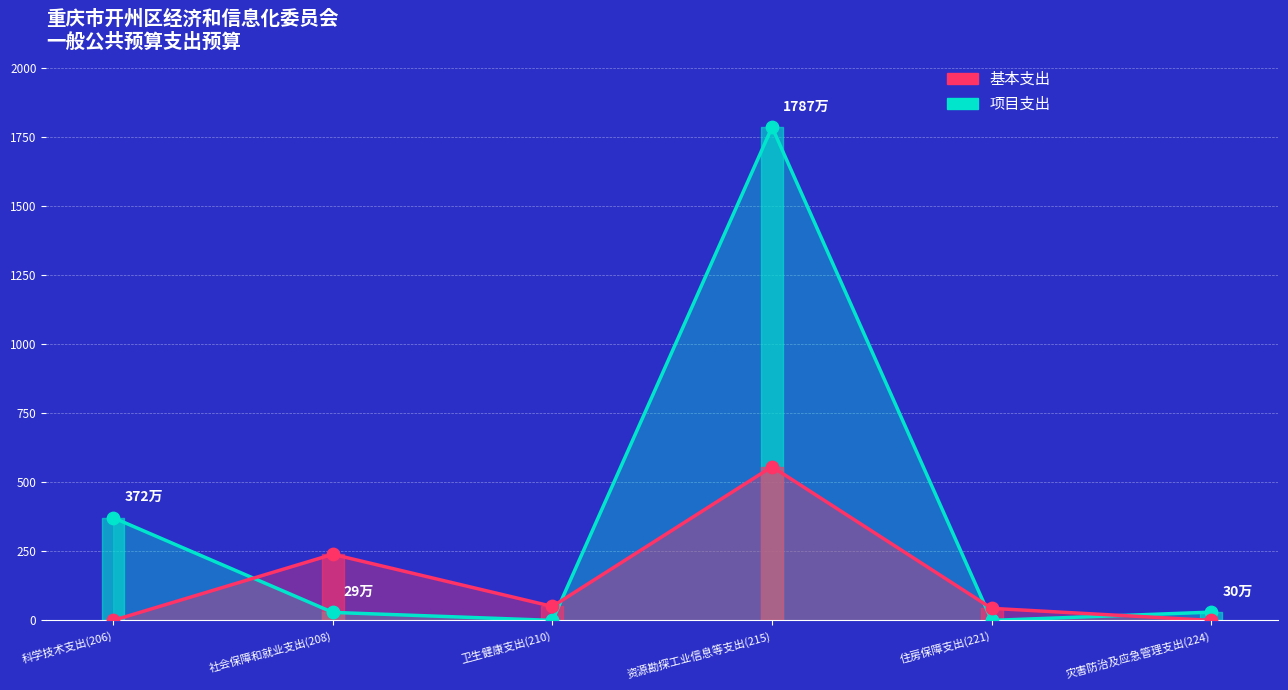

Which series contains the highest Y value?

项目支出